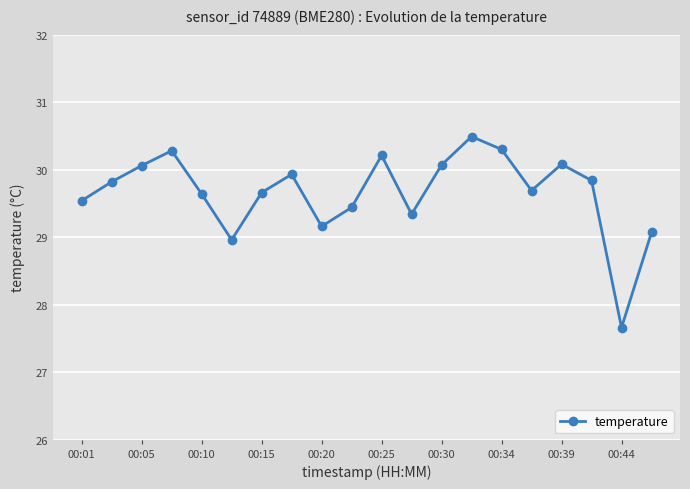

True or false: there are more than 0 points higher than both neighbors.

True